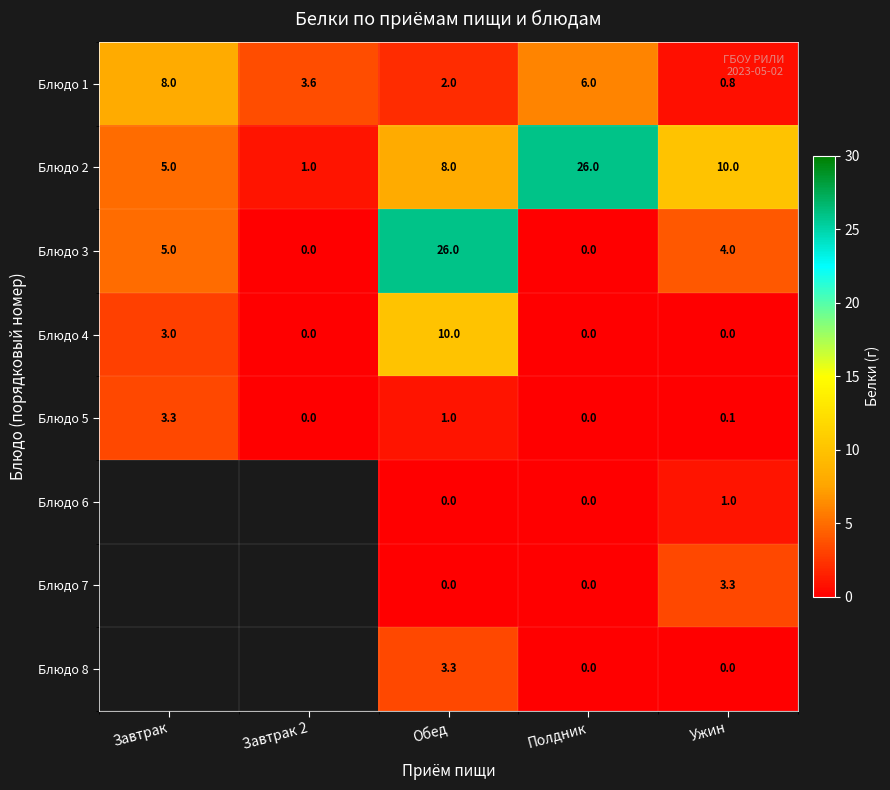

What is the total value across all series at Обед?

50.3